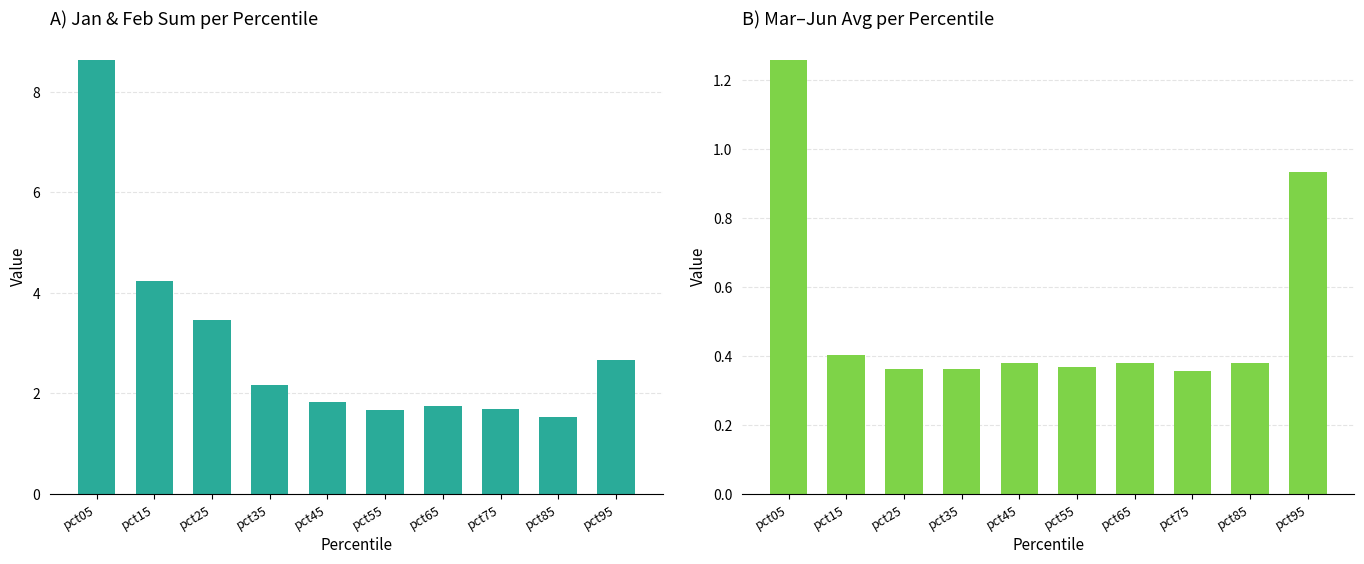

List the series in order of their peak value, lowest first.

Mar-Jun avg, Jan+Feb